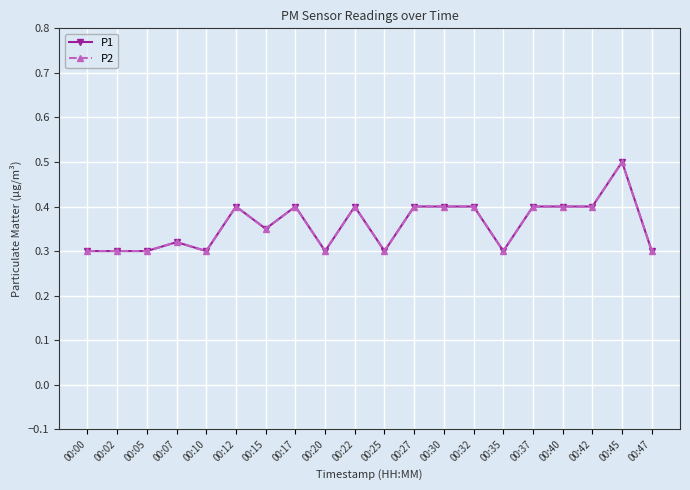

Reading left to right, extract all data points from this chart.

P1: 0.3	0.3	0.3	0.3	0.3	0.4	0.3	0.4	0.3	0.4	0.3	0.4	0.4	0.4	0.3	0.4	0.4	0.4	0.5	0.3
P2: 0.3	0.3	0.3	0.3	0.3	0.4	0.3	0.4	0.3	0.4	0.3	0.4	0.4	0.4	0.3	0.4	0.4	0.4	0.5	0.3